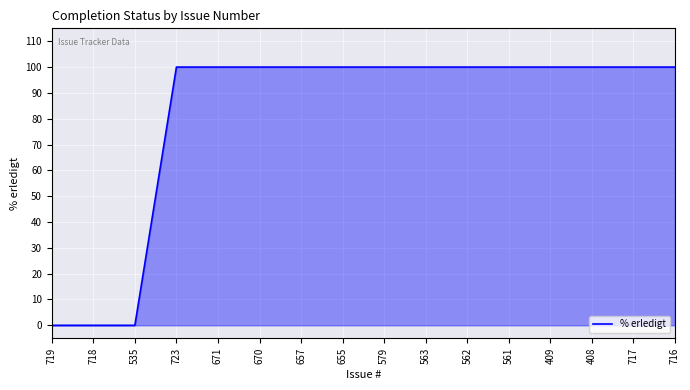

Is it true that the value at 670 is 100?

True